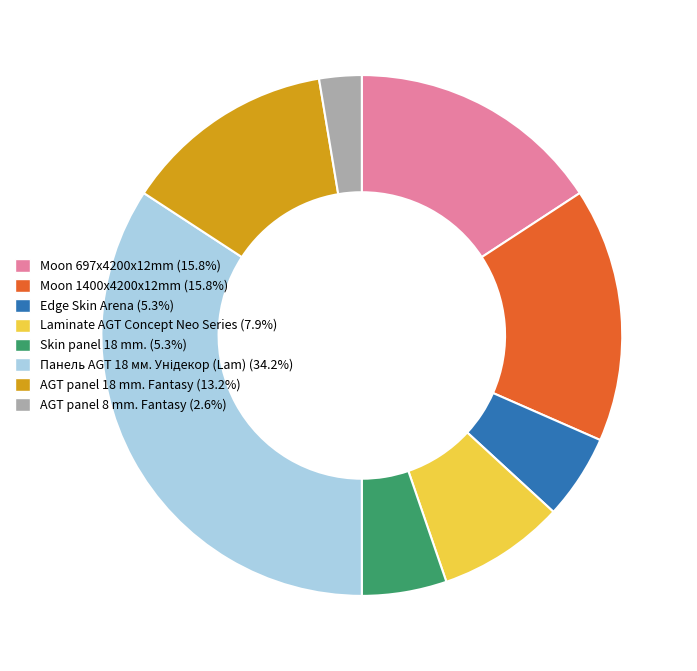

Does any single category account for the majority?

No